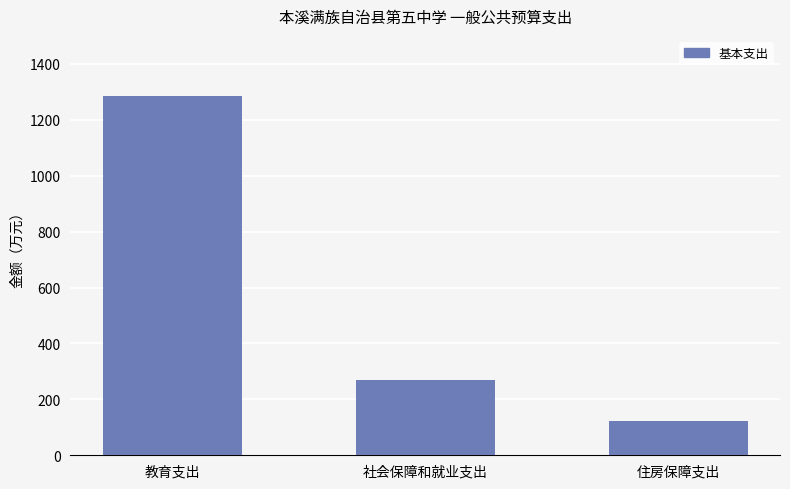

Reading left to right, extract all data points from this chart.

教育支出=1286.5	社会保障和就业支出=267.9	住房保障支出=121.0